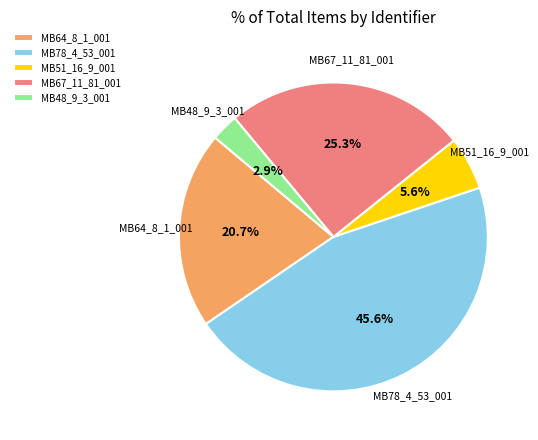

Is there any slice that represents more than half of the pie?

No